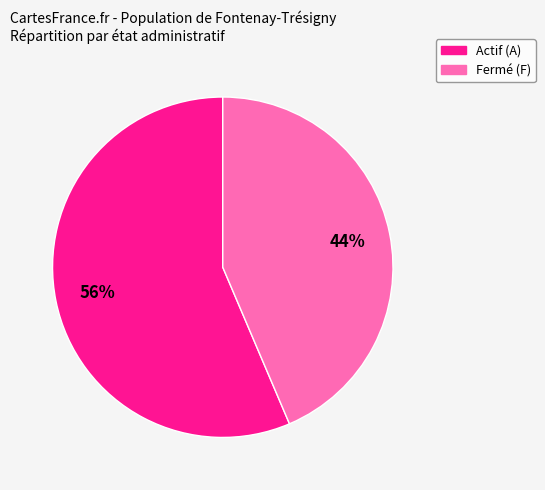

Is there a majority slice in this chart?

Yes